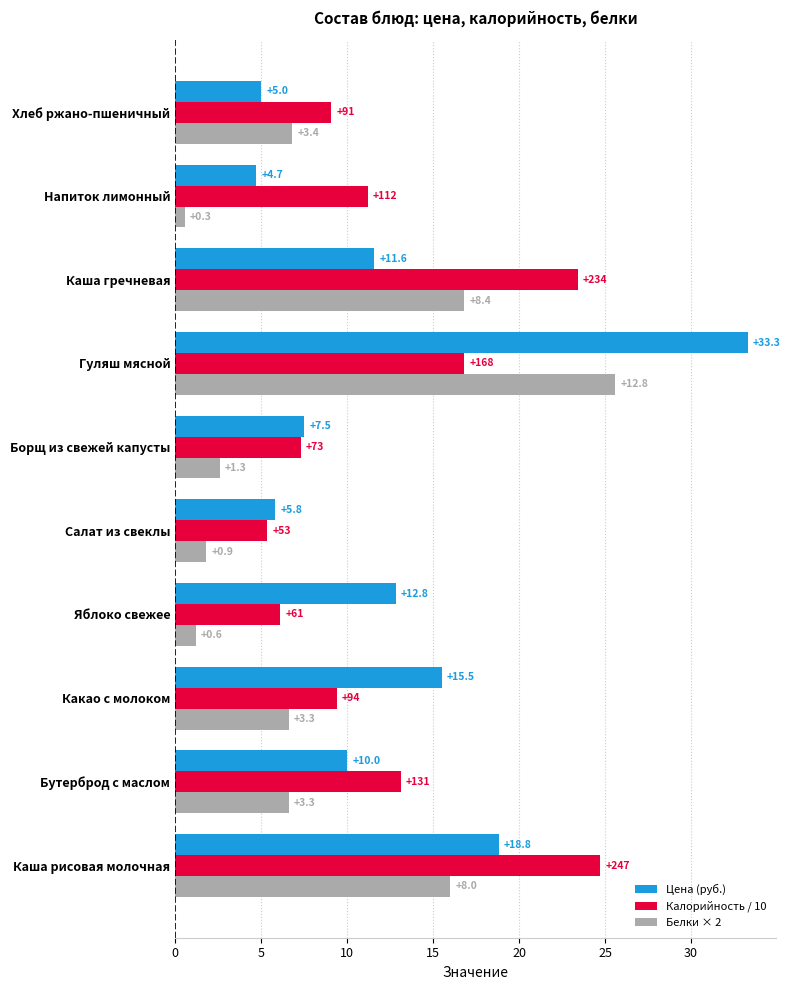

What is the label of the 4th bar from the right?

Гуляш мясной